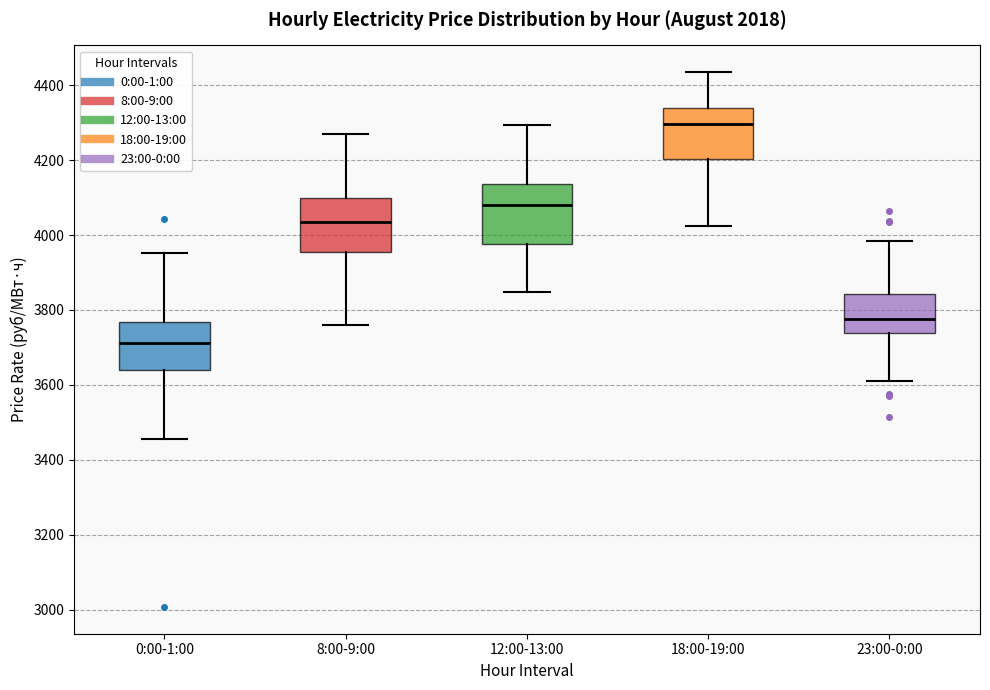

Which box's median line is the highest?

18:00-19:00